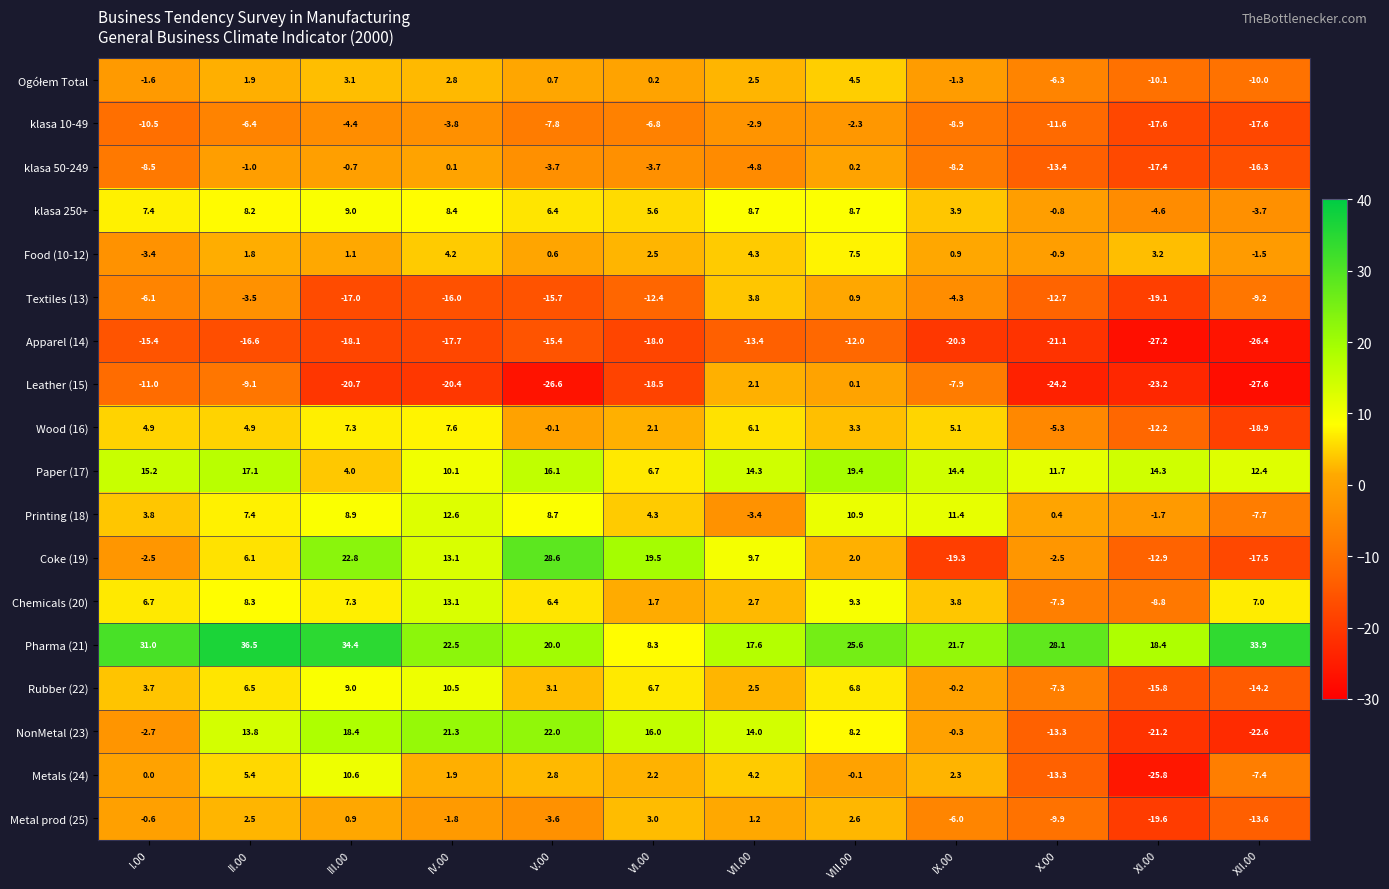

At which label is Food (10-12) closest to 2?

II.00